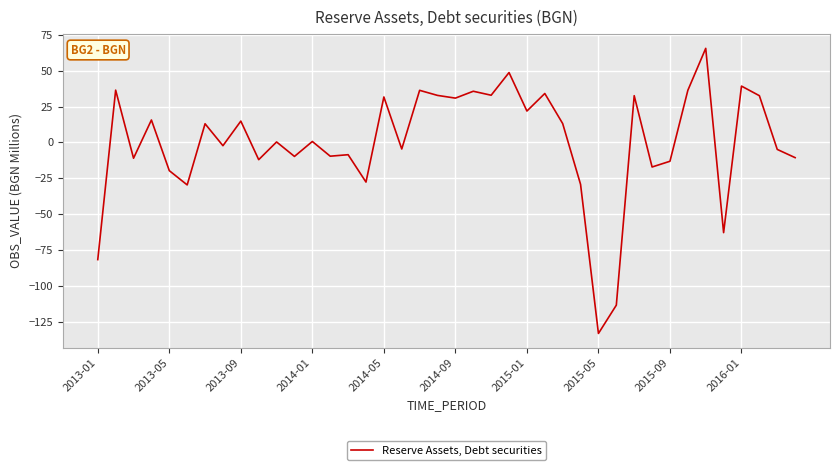

What is the maximum value shown in the chart?

65.5